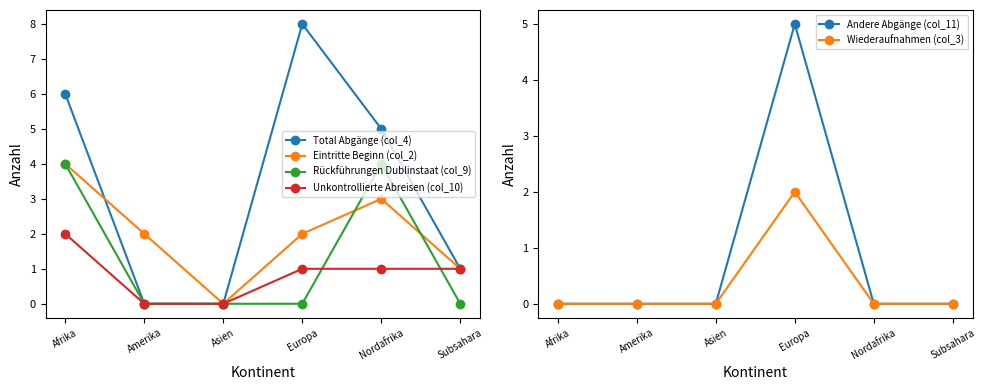

Which category has the lowest value in the Total Abgänge (col_4) series?

Amerika